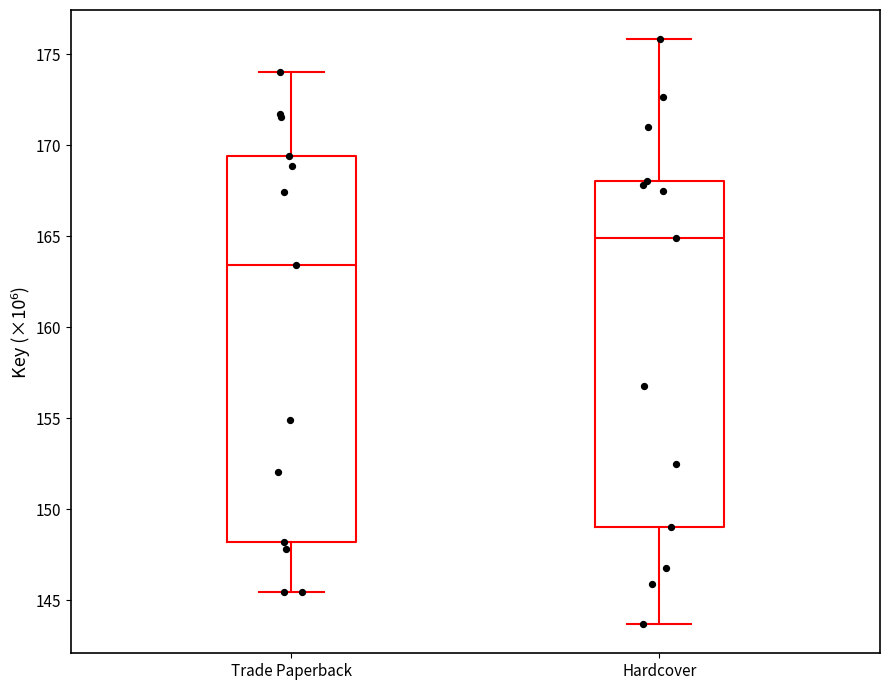

Which box is the tallest, from its lower edge to its upper edge?

Trade Paperback